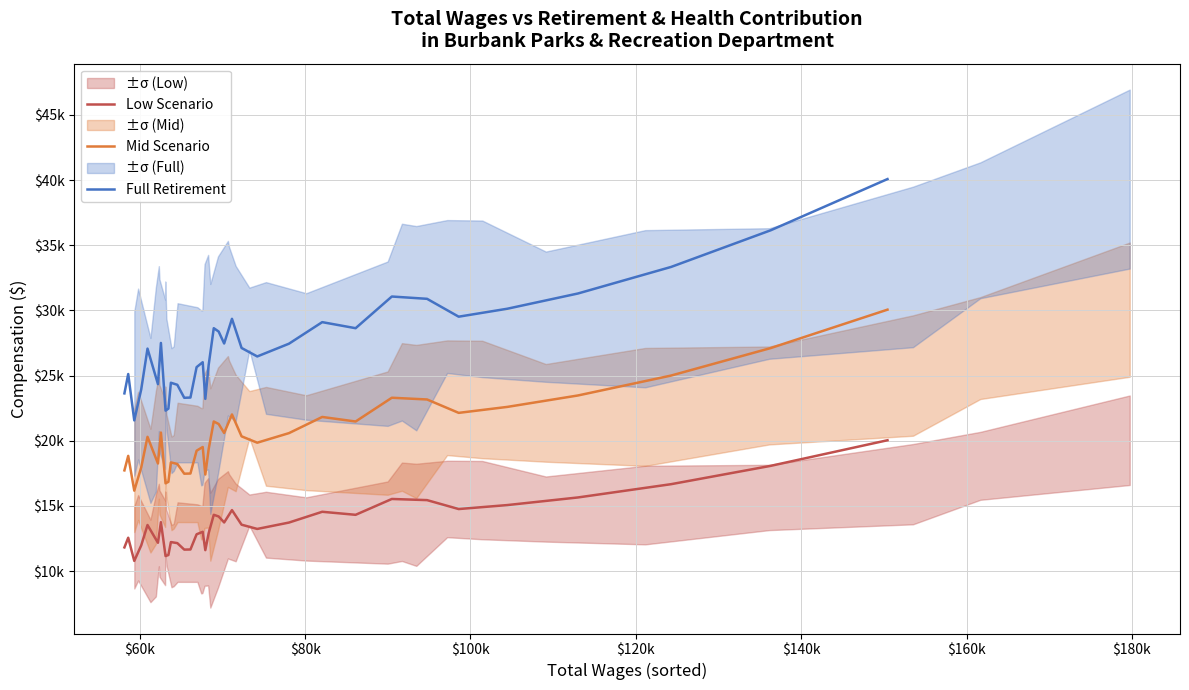

True or false: Full Retirement has more than 2 points higher than both neighbors.

True